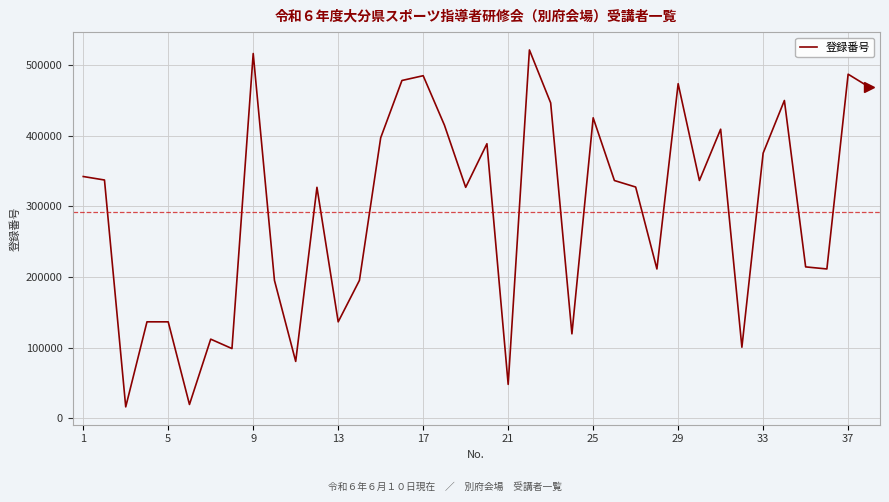

What is the maximum value shown in the chart?

521488